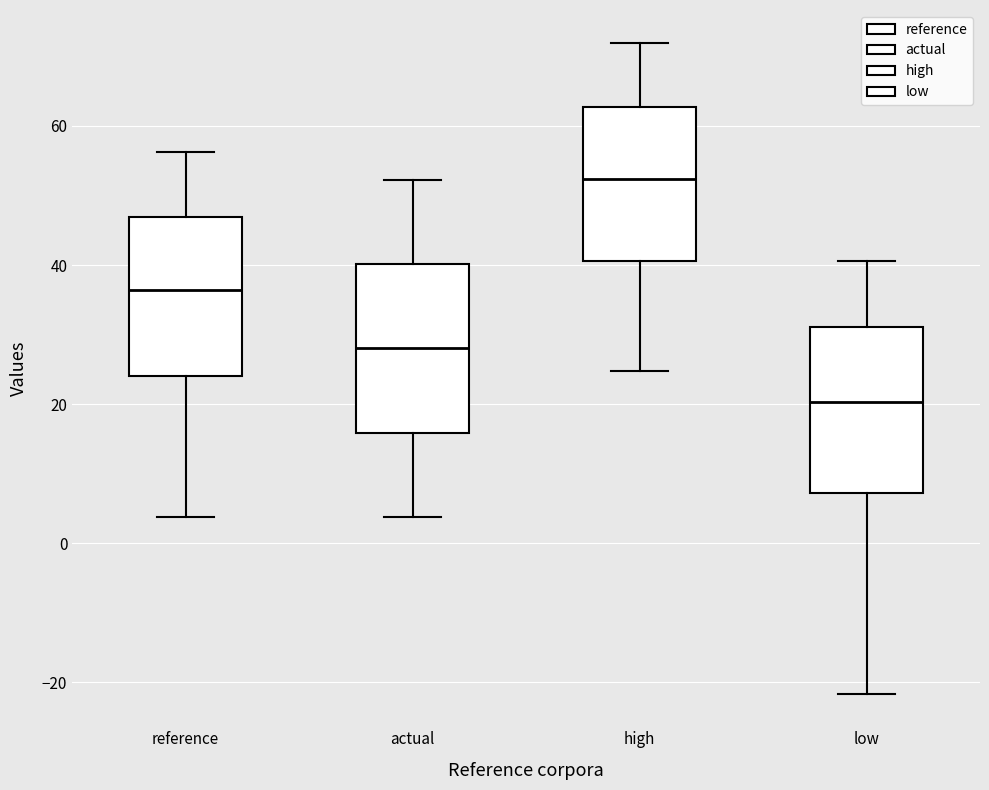

Reading left to right, transcribe this box plot: for each box, give where its median line is, the range the box spans, and where its two whiskers end, as read against the y-axis. The values are not printed on the chart, so give them approximately, as read against the axis.

reference: median 36, box 24 to 46, whiskers 4 to 56
actual: median 28, box 16 to 40, whiskers 4 to 52
high: median 52, box 40 to 62, whiskers 24 to 72
low: median 20, box 8 to 32, whiskers -22 to 40